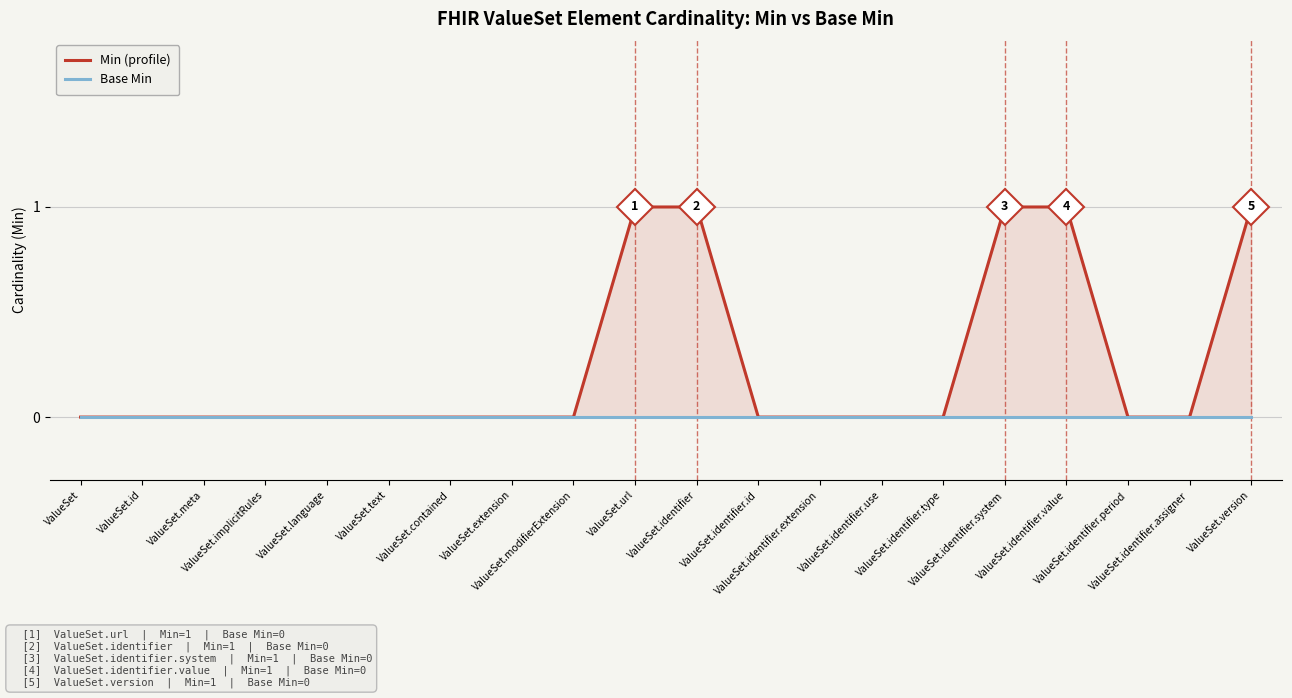

True or false: Min (profile) and Base Min cross at least once.

False